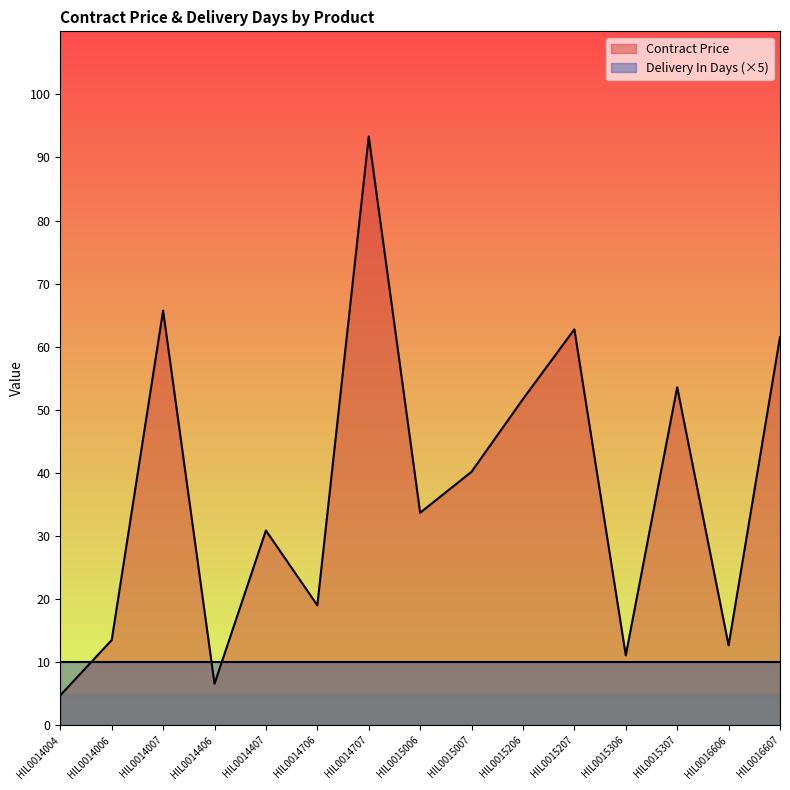

Reading left to right, extract all data points from this chart.

HIL0014004=4.7	HIL0014006=13.5	HIL0014007=65.7	HIL0014406=6.6	HIL0014407=30.9	HIL0014706=19.0	HIL0014707=93.3	HIL0015006=33.7	HIL0015007=40.2	HIL0015206=51.7	HIL0015207=62.8	HIL0015306=11.1	HIL0015307=53.6	HIL0016606=12.7	HIL0016607=61.5